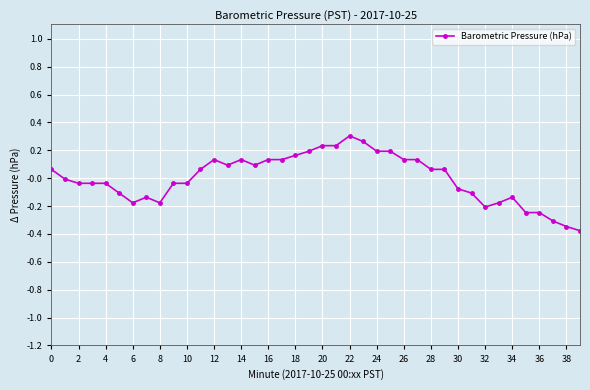

What is the difference between the maximum and minimum values?

0.7